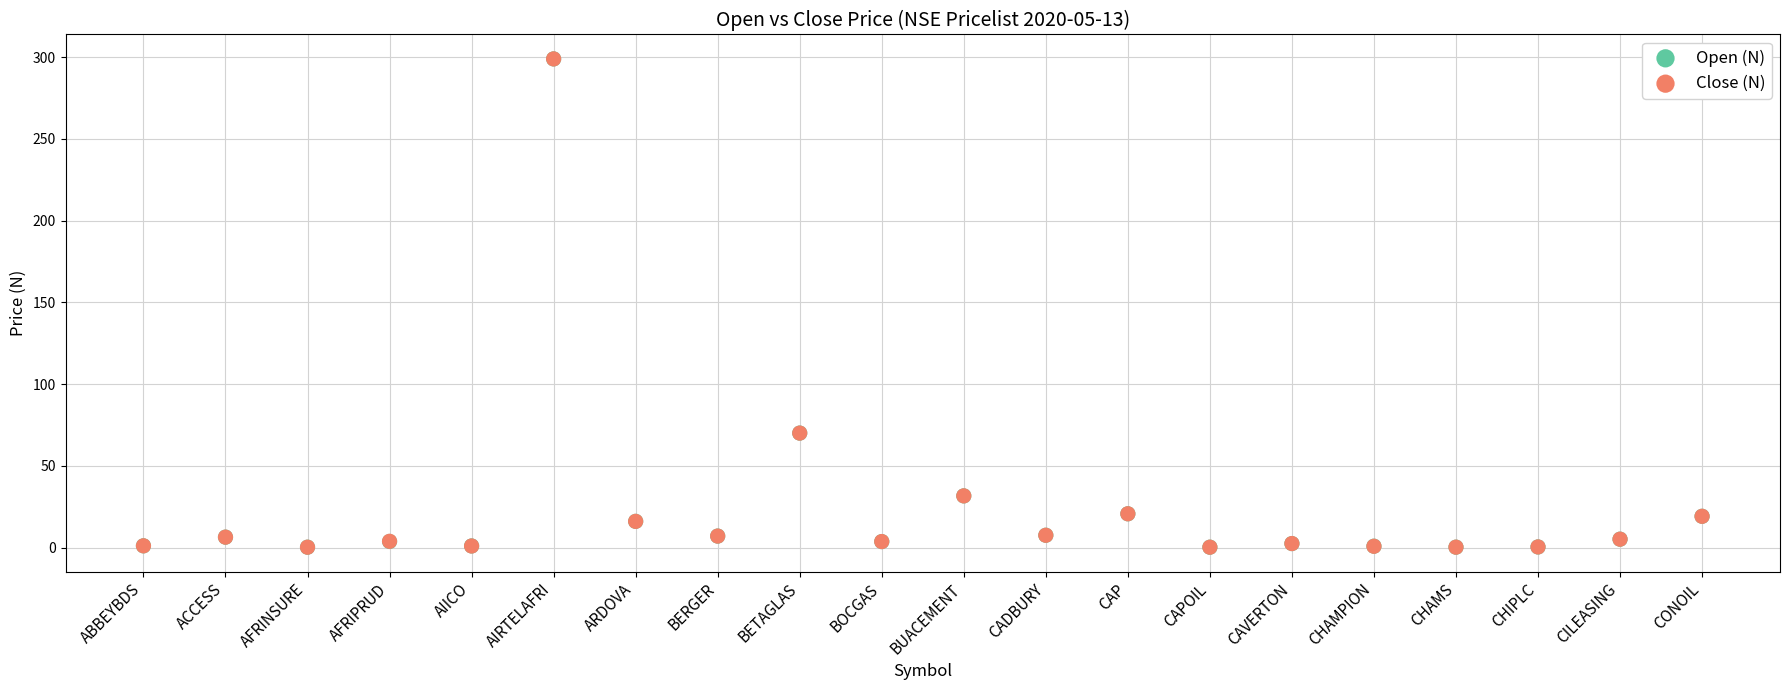

What are all the series names shown in the legend?

Open (N), Close (N)